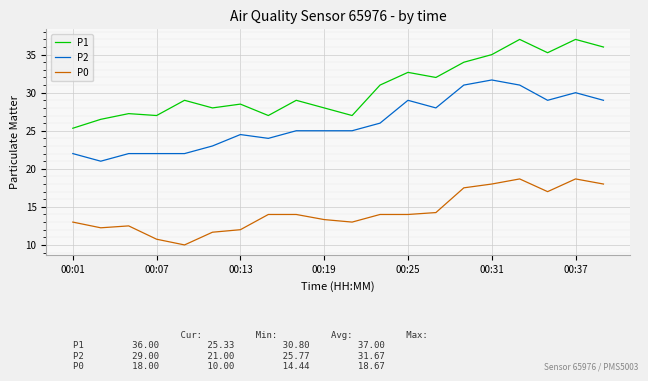

List the series in order of their overall mean, lowest first.

P0, P2, P1